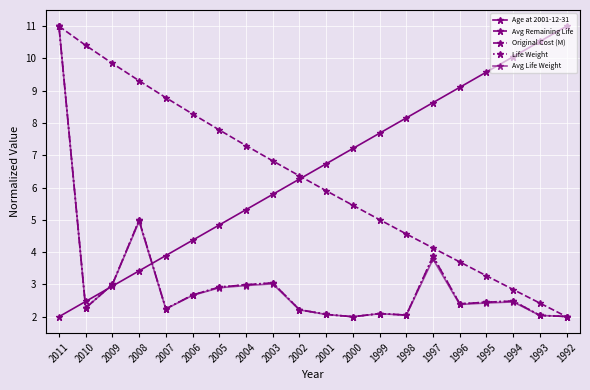

Is this an area chart (filled region under the line)?

No